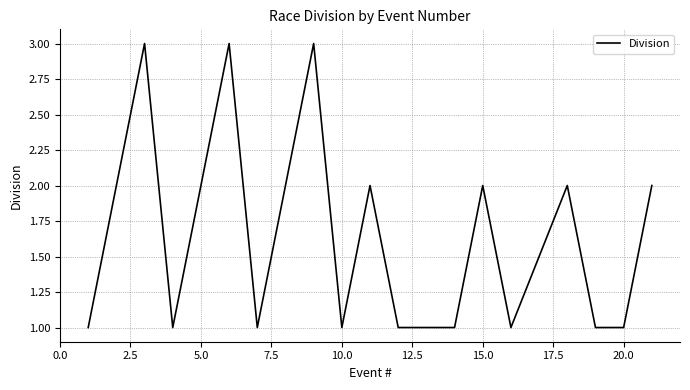

What is the greatest value displayed?

3